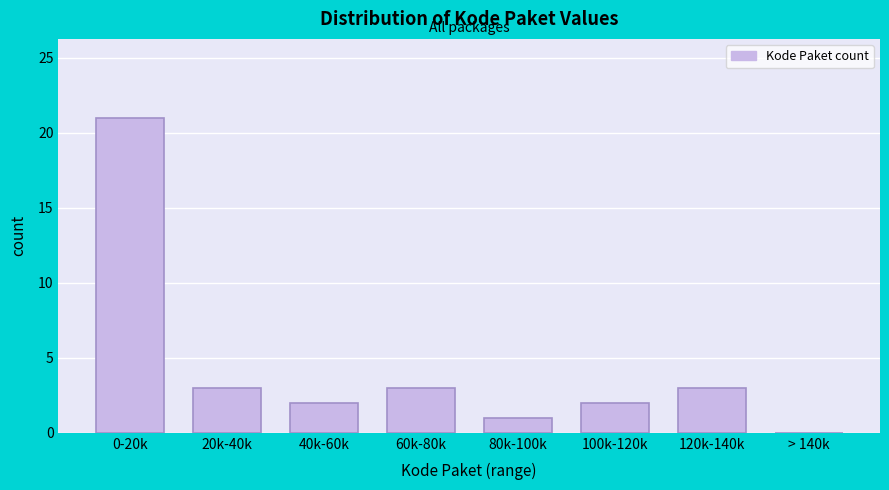

Reading left to right, transcribe all the data shown in this chart.

0-20k=21	20k-40k=3	40k-60k=2	60k-80k=3	80k-100k=1	100k-120k=2	120k-140k=3	> 140k=0